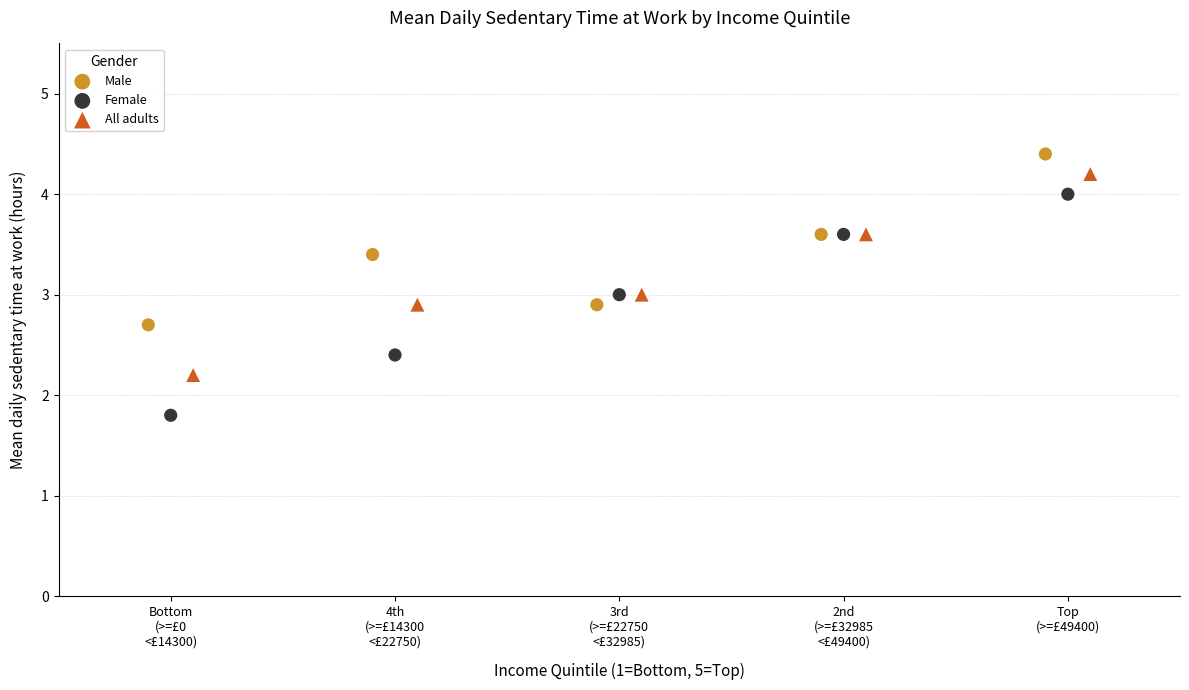

Which series has the largest Y range (max minus min)?

Female